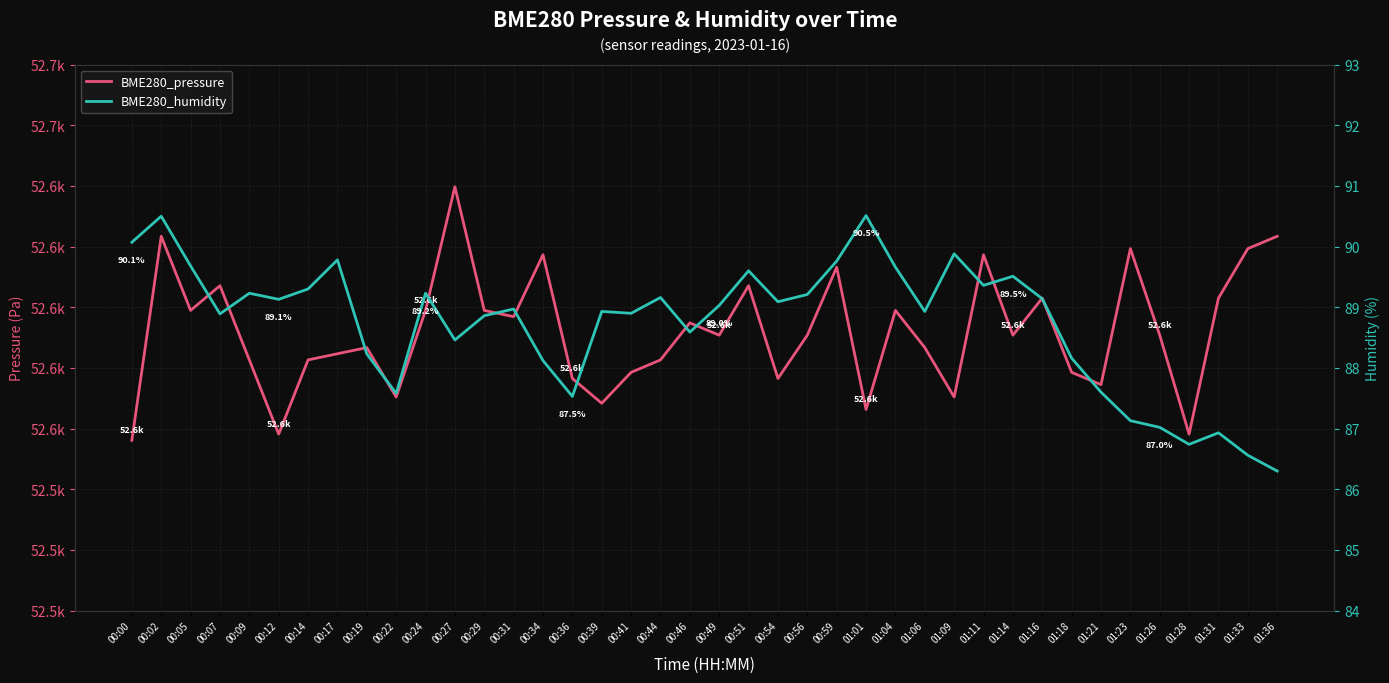

How many lines are shown in the chart?

2